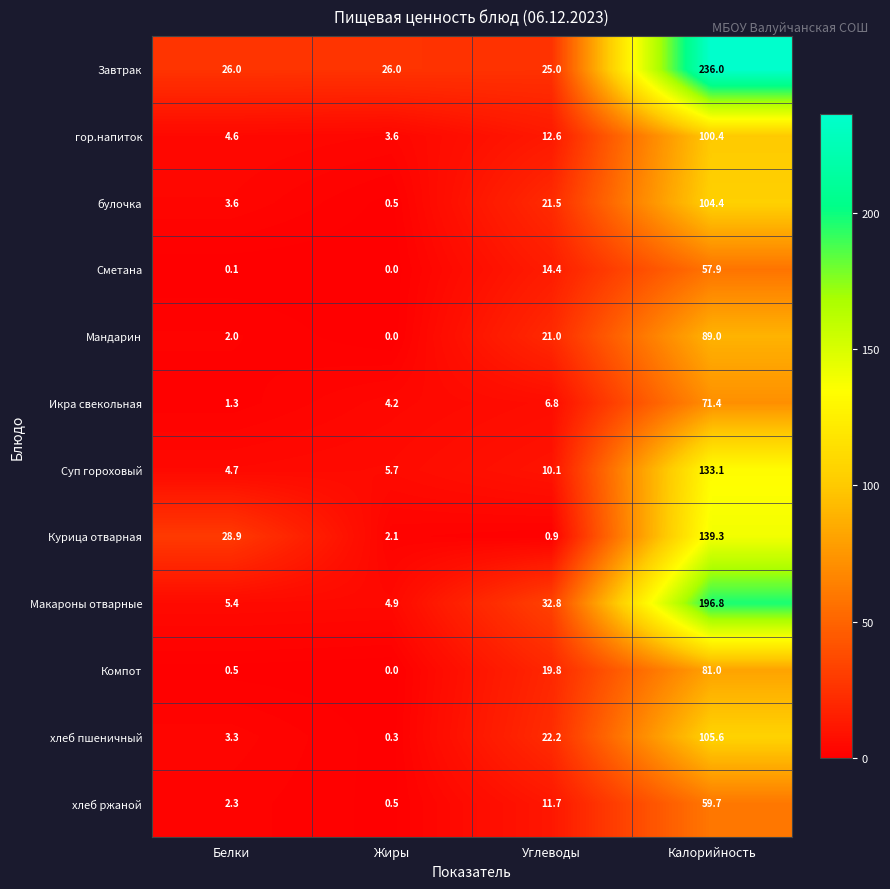

What is the difference between the гор.напиток values at Белки and Жиры?

1.0